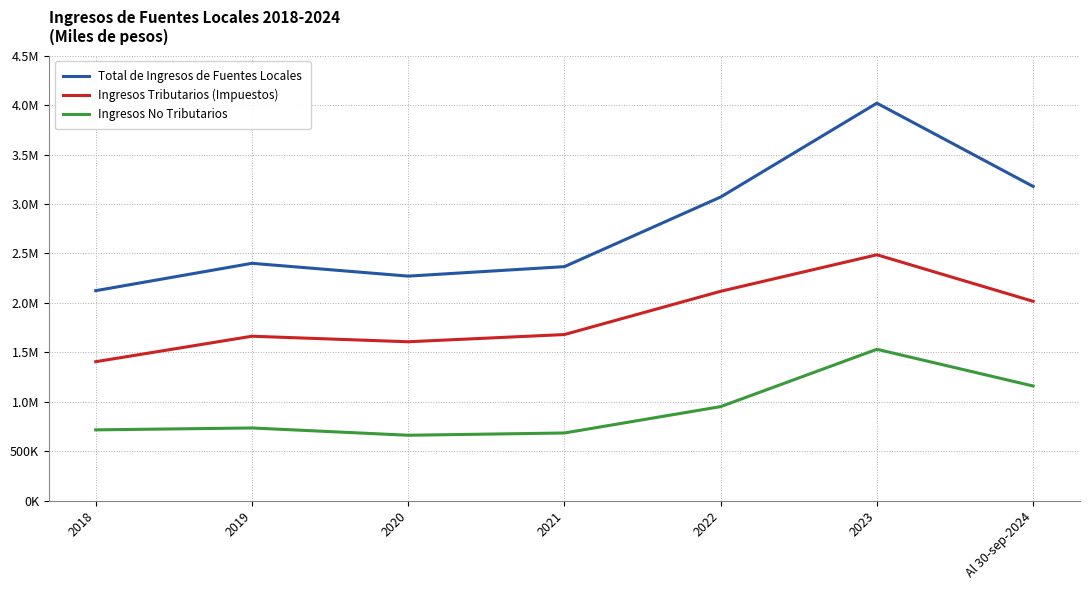

The value of Ingresos No Tributarios at 2021 is 686173.0. True or false?

True